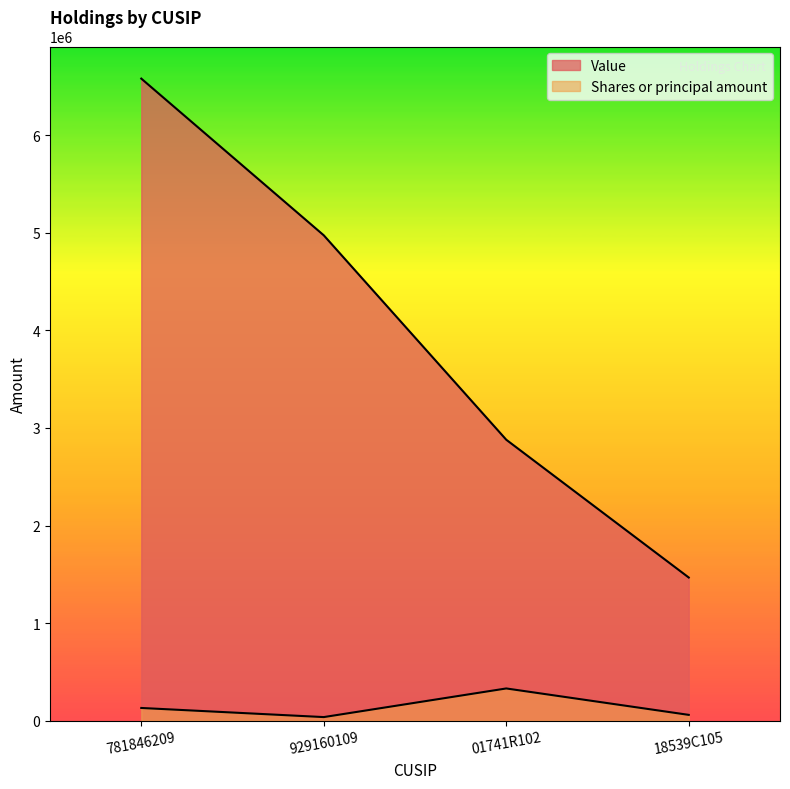

What is the difference between the second highest and second lowest values in the Value series?

2095000